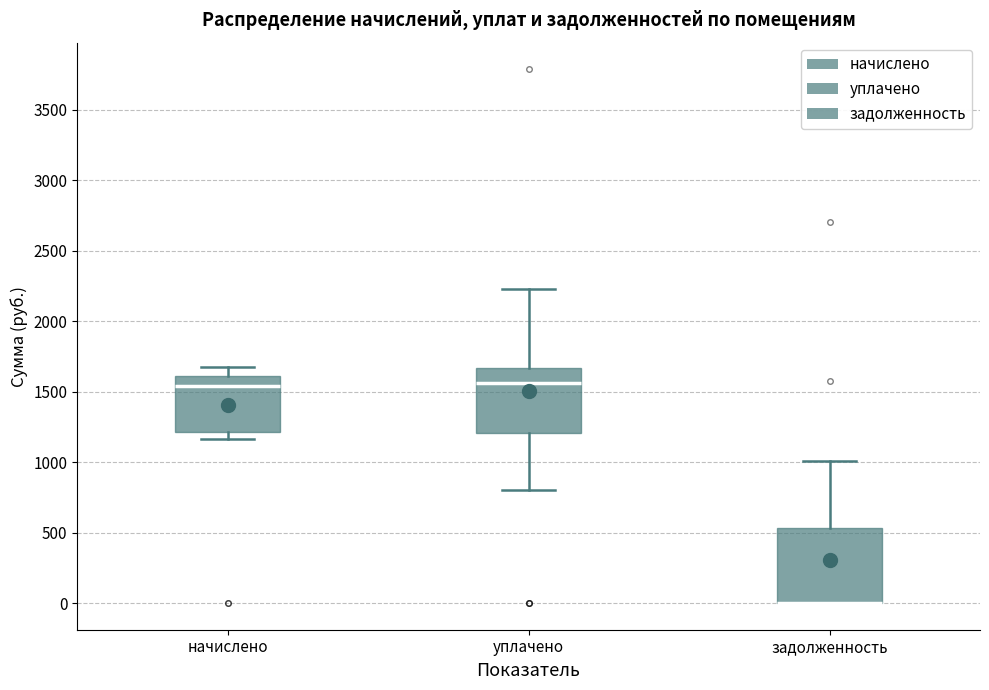

Where does the median line of the box for начислено sit on the y-axis? The values are not printed on the chart, so give them approximately, as read against the axis.

1550